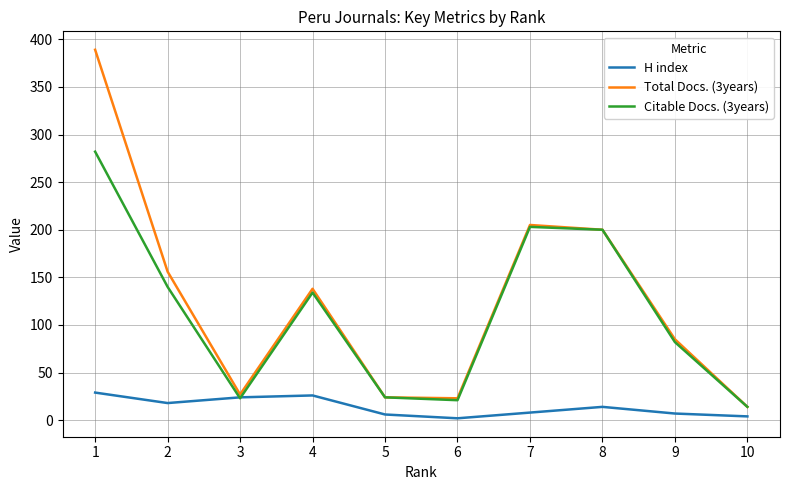

Is the value of Total Docs. (3years) at 1 greater than the value of H index at 1?

Yes